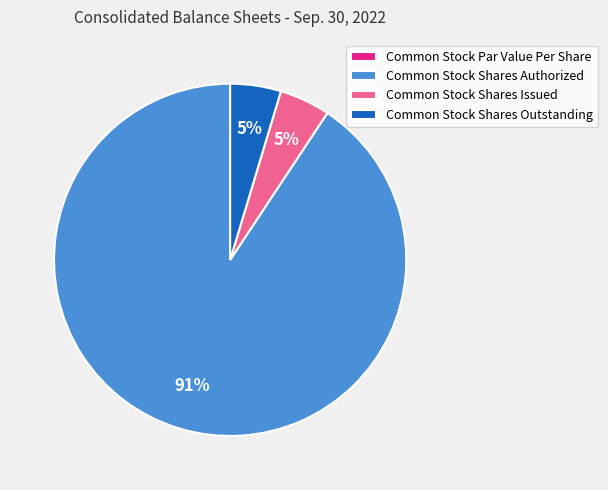

The Common Stock Shares Authorized slice represents 91% of the pie. True or false?

True